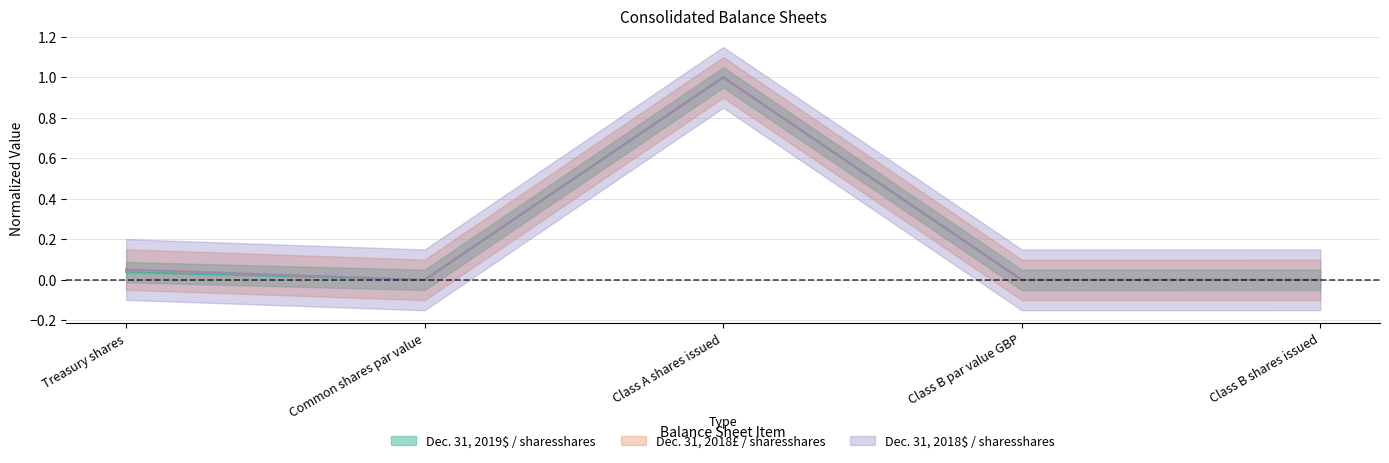

Count the number of data series in this chart.

3